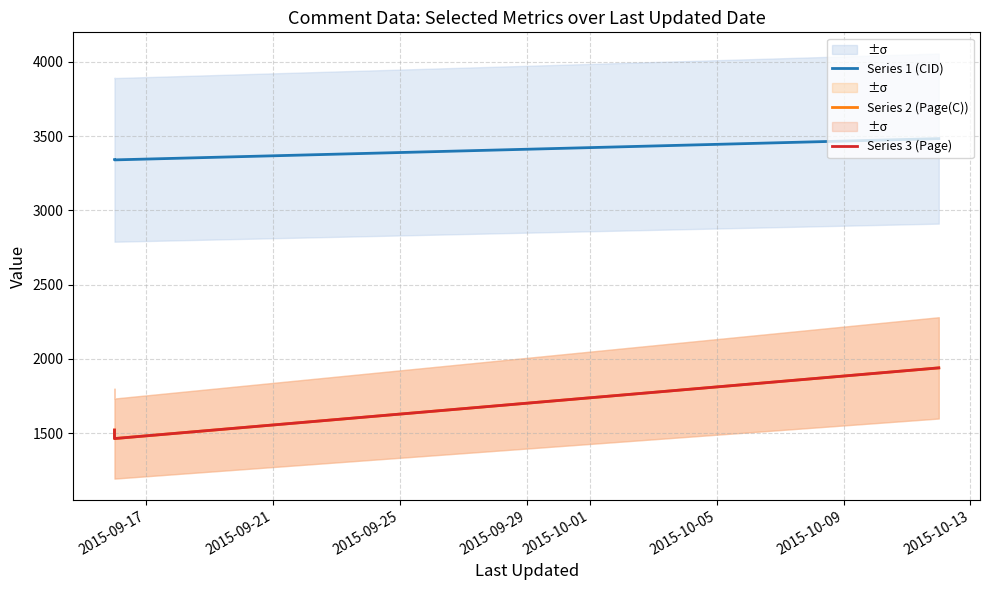

Which has a higher value, 2015-09-29 or 2015-09-25?

2015-09-29